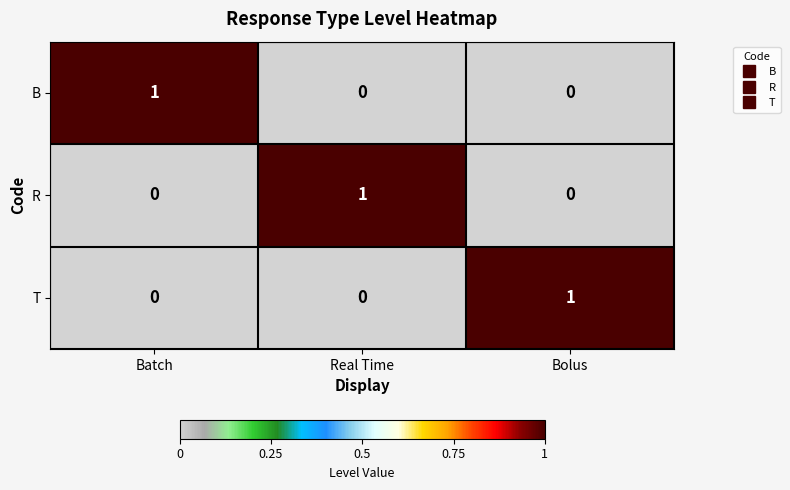

Is the value of R at Batch greater than the value of B at Batch?

No